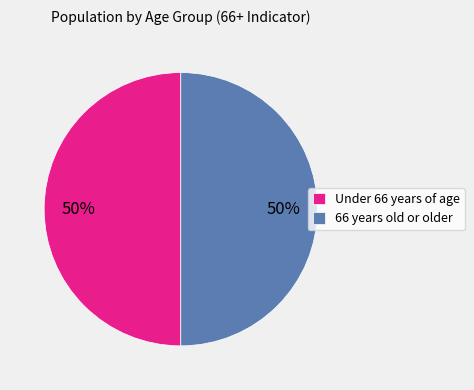

The 66 years old or older slice represents 42% of the pie. True or false?

False